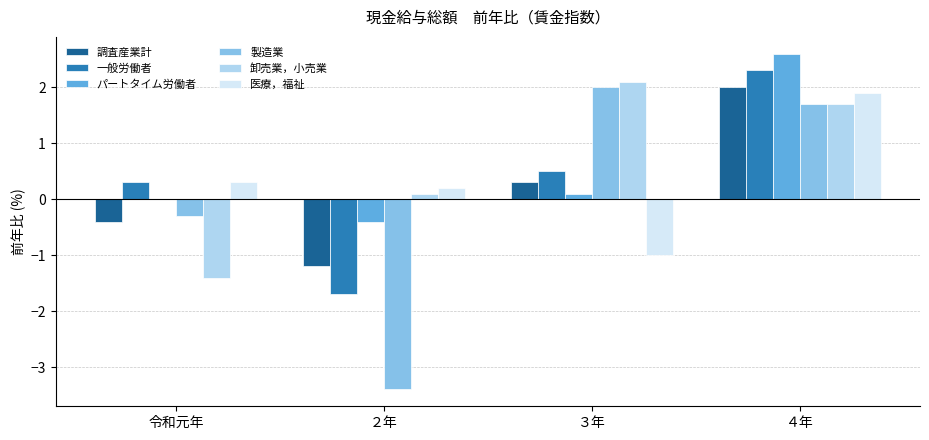

What is the greatest value displayed?

2.6